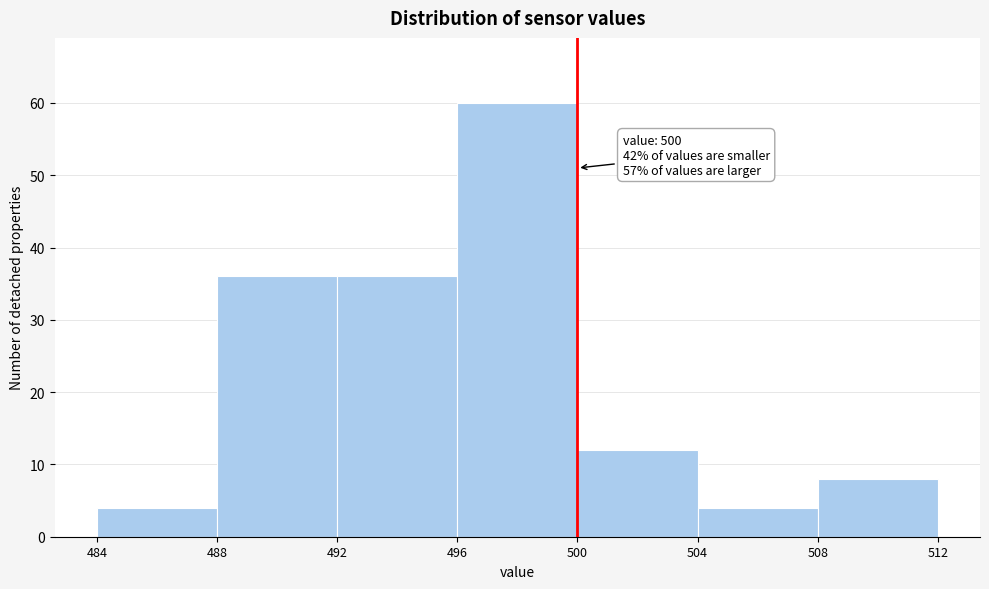

Which range on the x-axis has the tallest bar?

496 to 500